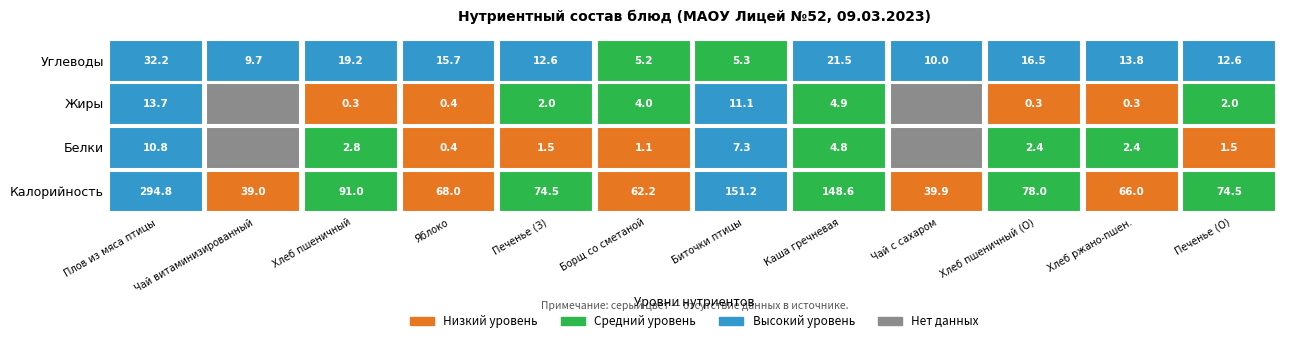

Between 5 and 2, which is larger?

2